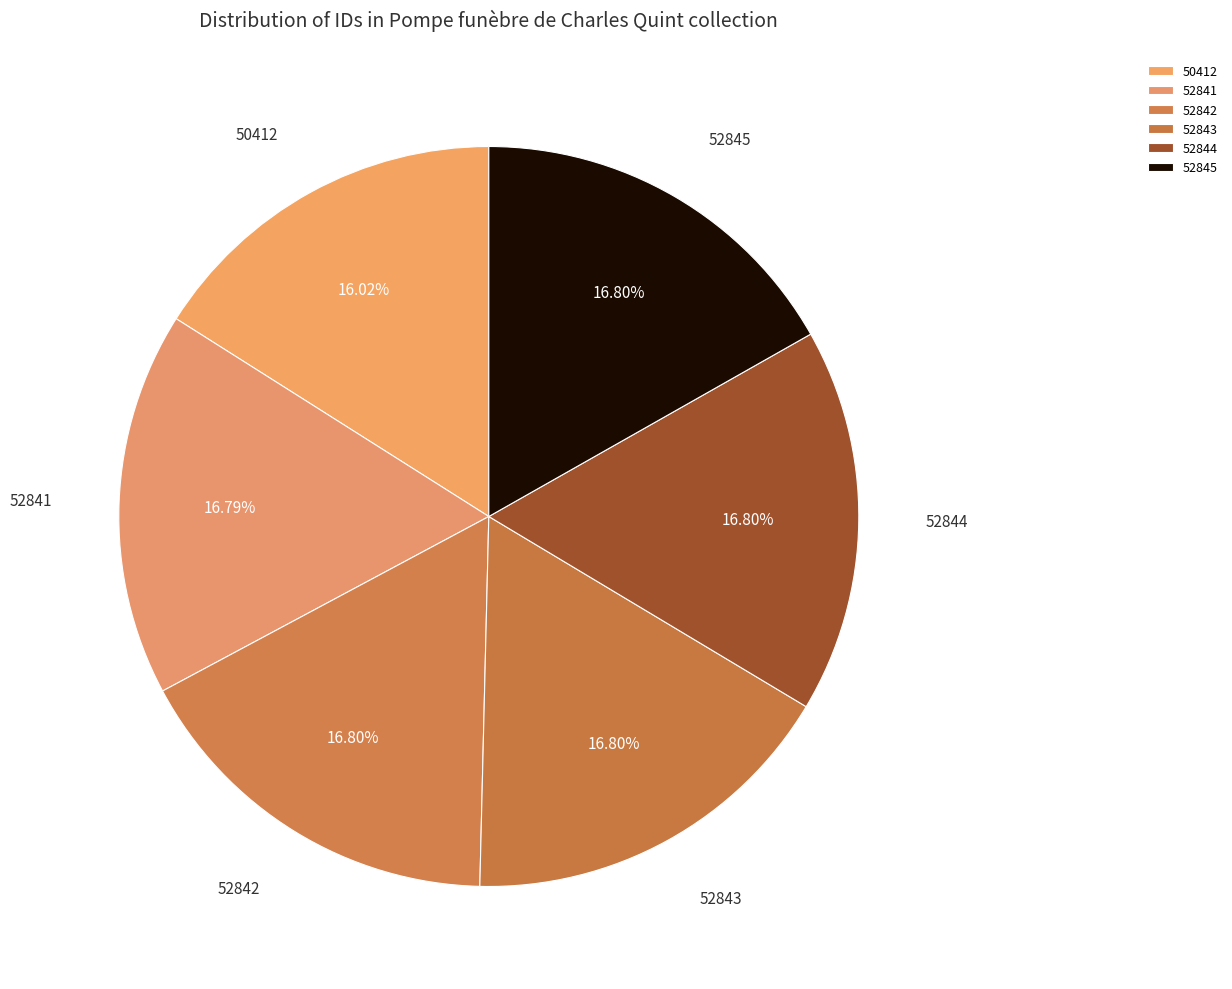

The 52842 slice represents 17% of the pie. True or false?

True